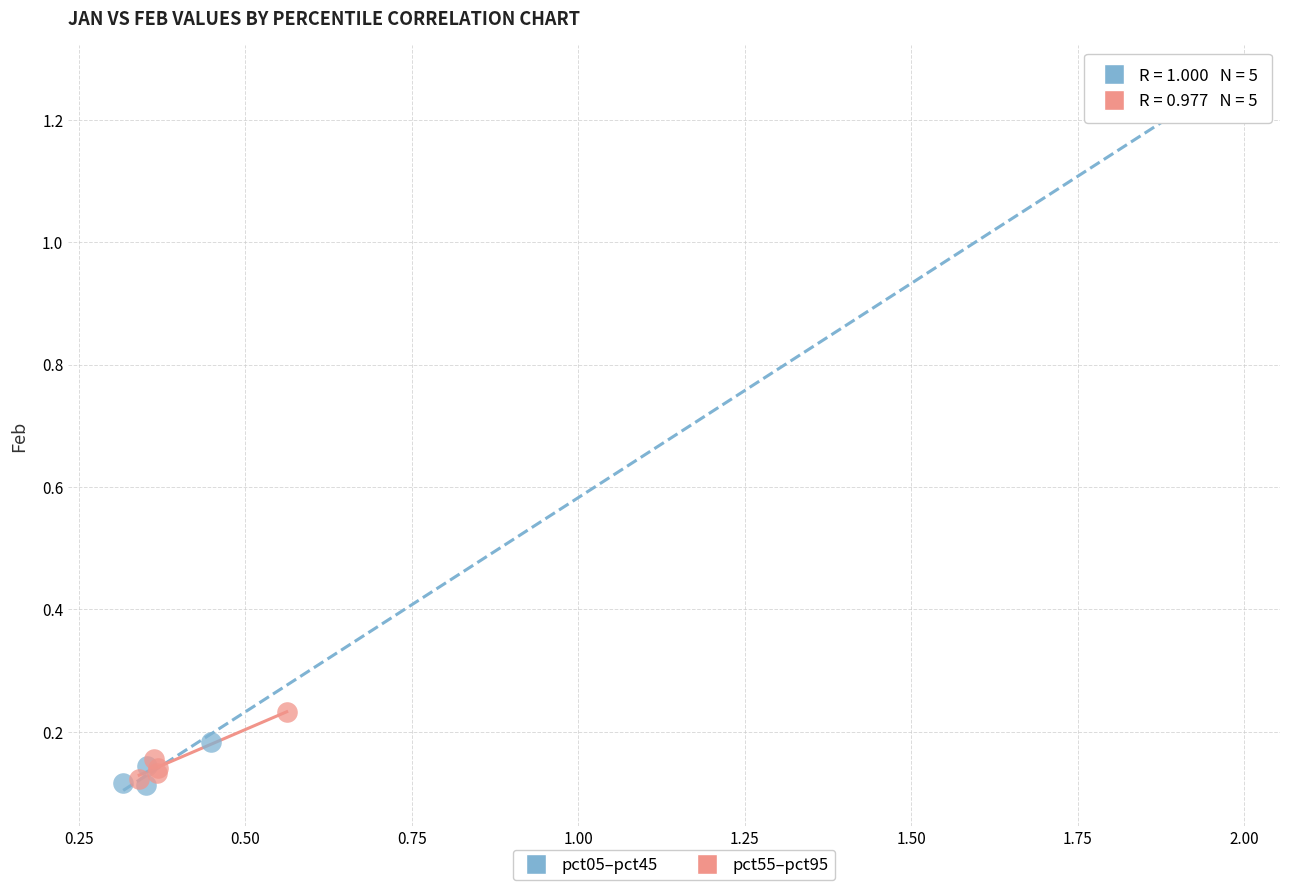

Which series has the largest Y range (max minus min)?

pct05–pct45